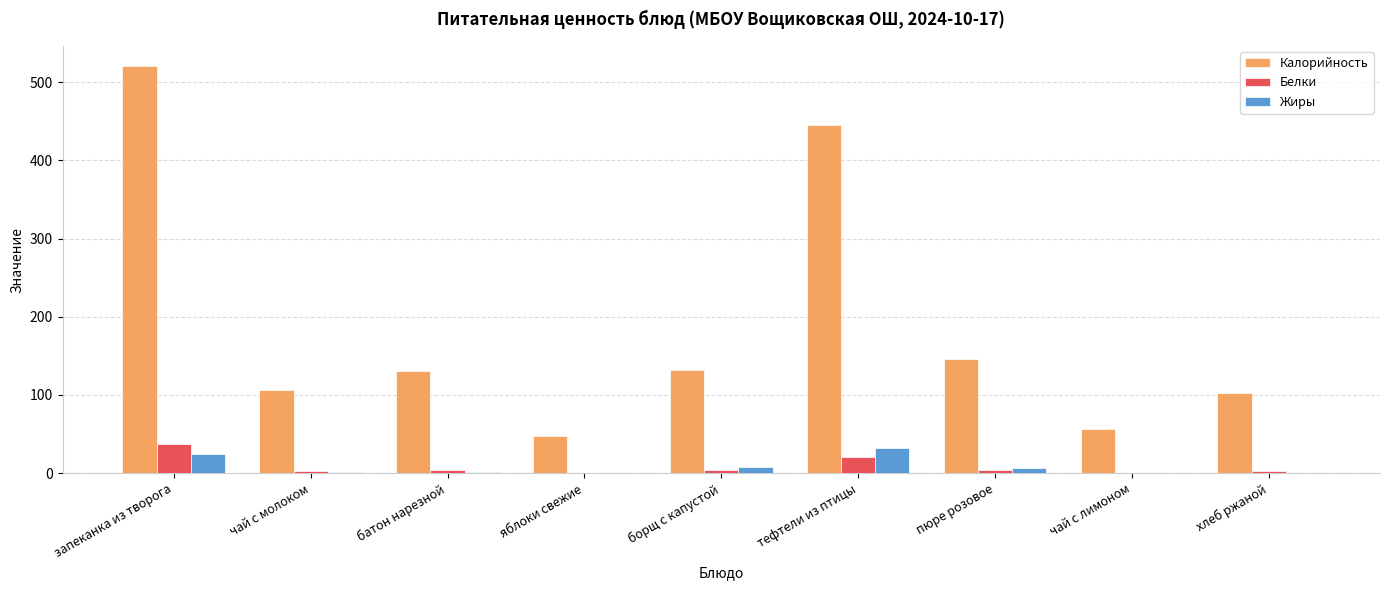

Where is Калорийность nearest to the value 283?

пюре розовое